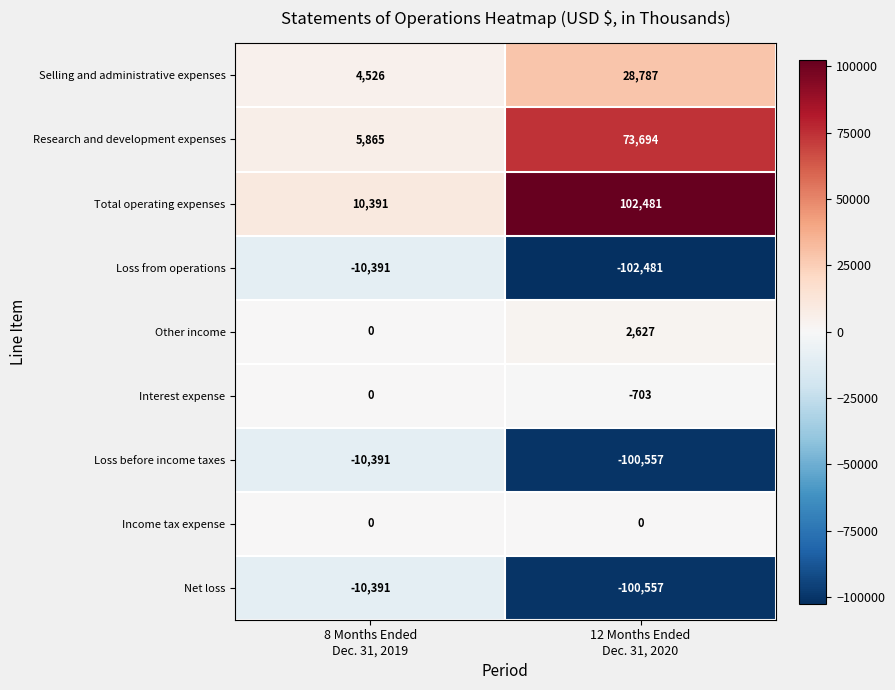

Reading left to right, extract all data points from this chart.

Selling and administrative expenses: 4526	28787
Research and development expenses: 5865	73694
Total operating expenses: 10391	102481
Loss from operations: -10391	-102481
Other income: 0	2627
Interest expense: 0	-703
Loss before income taxes: -10391	-100557
Income tax expense: 0	0
Net loss: -10391	-100557